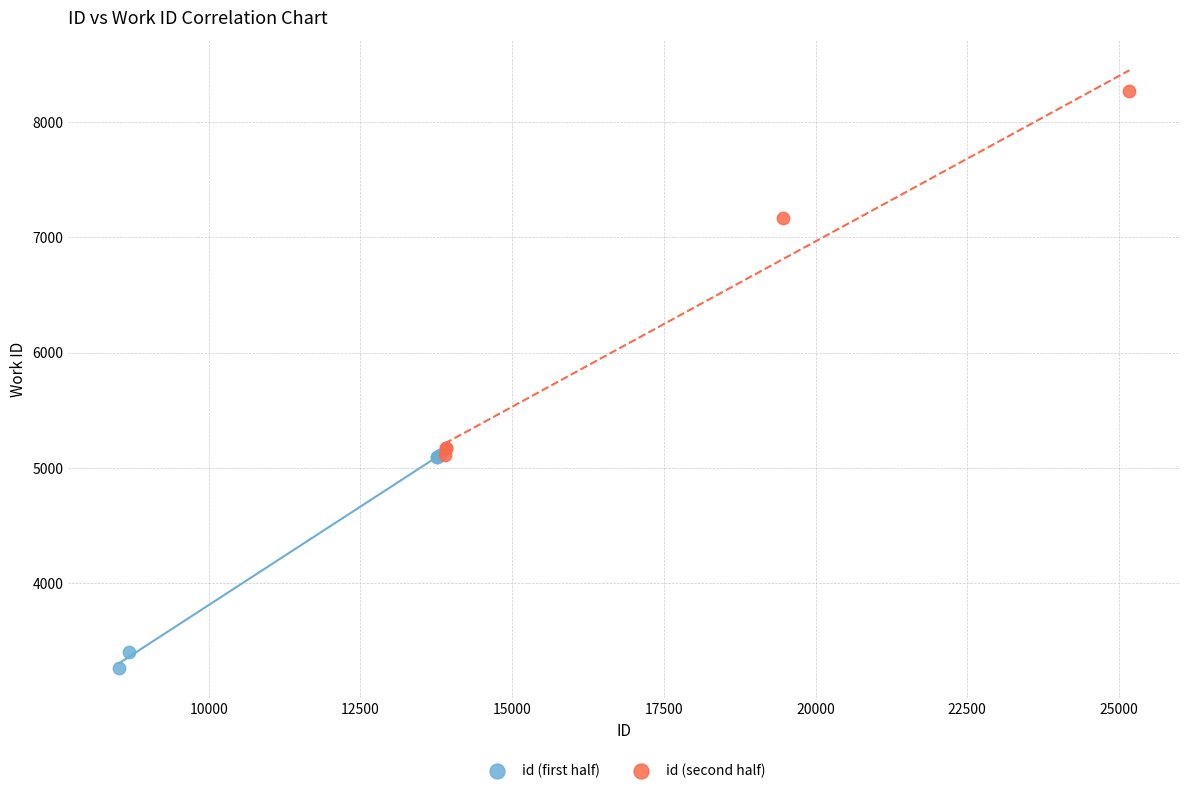

Which series contains the lowest Y value?

id (first half)